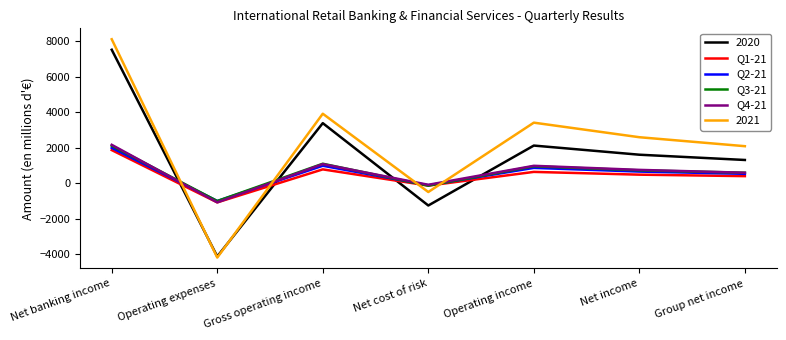

True or false: 2020 and Q4-21 cross at least once.

True